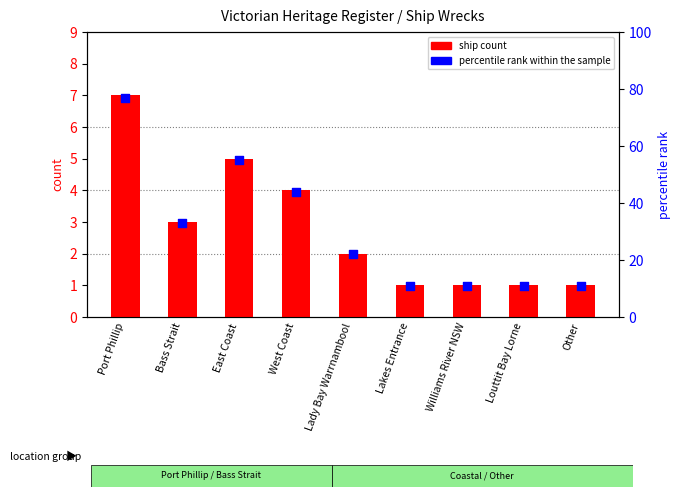

Is the value of percentile rank within the sample at Bass Strait greater than the value of ship count at Lakes Entrance?

Yes